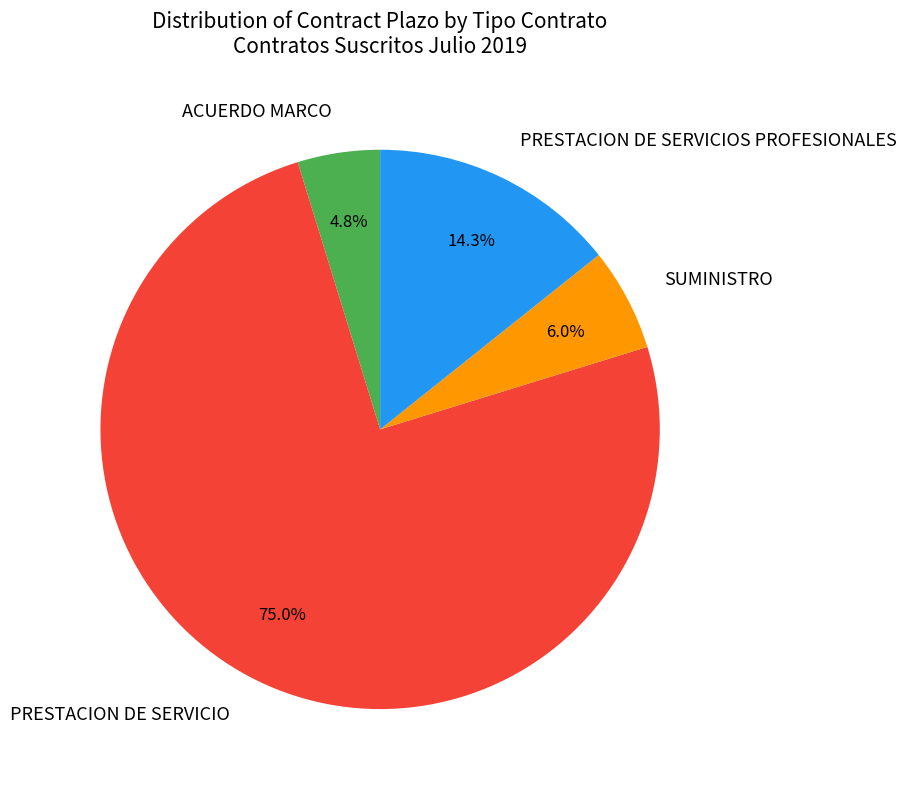

Between PRESTACION DE SERVICIO and PRESTACION DE SERVICIOS PROFESIONALES, which is larger?

PRESTACION DE SERVICIO